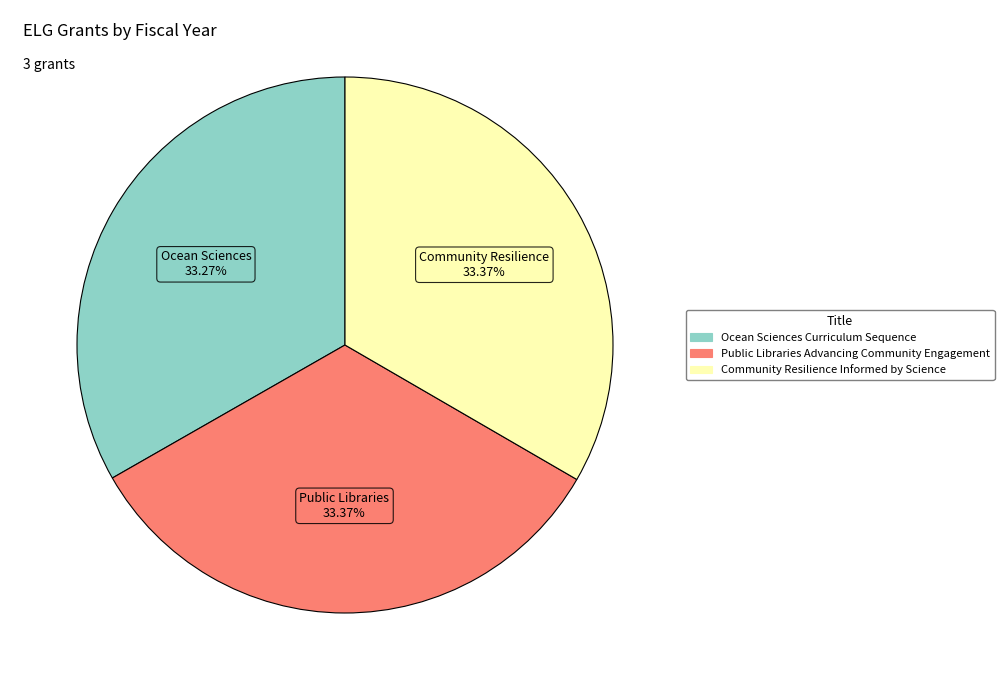

Approximately how many times larger is the value at Community Resilience Informed by Science compared to Public Libraries Advancing Community Engagement?

1.0